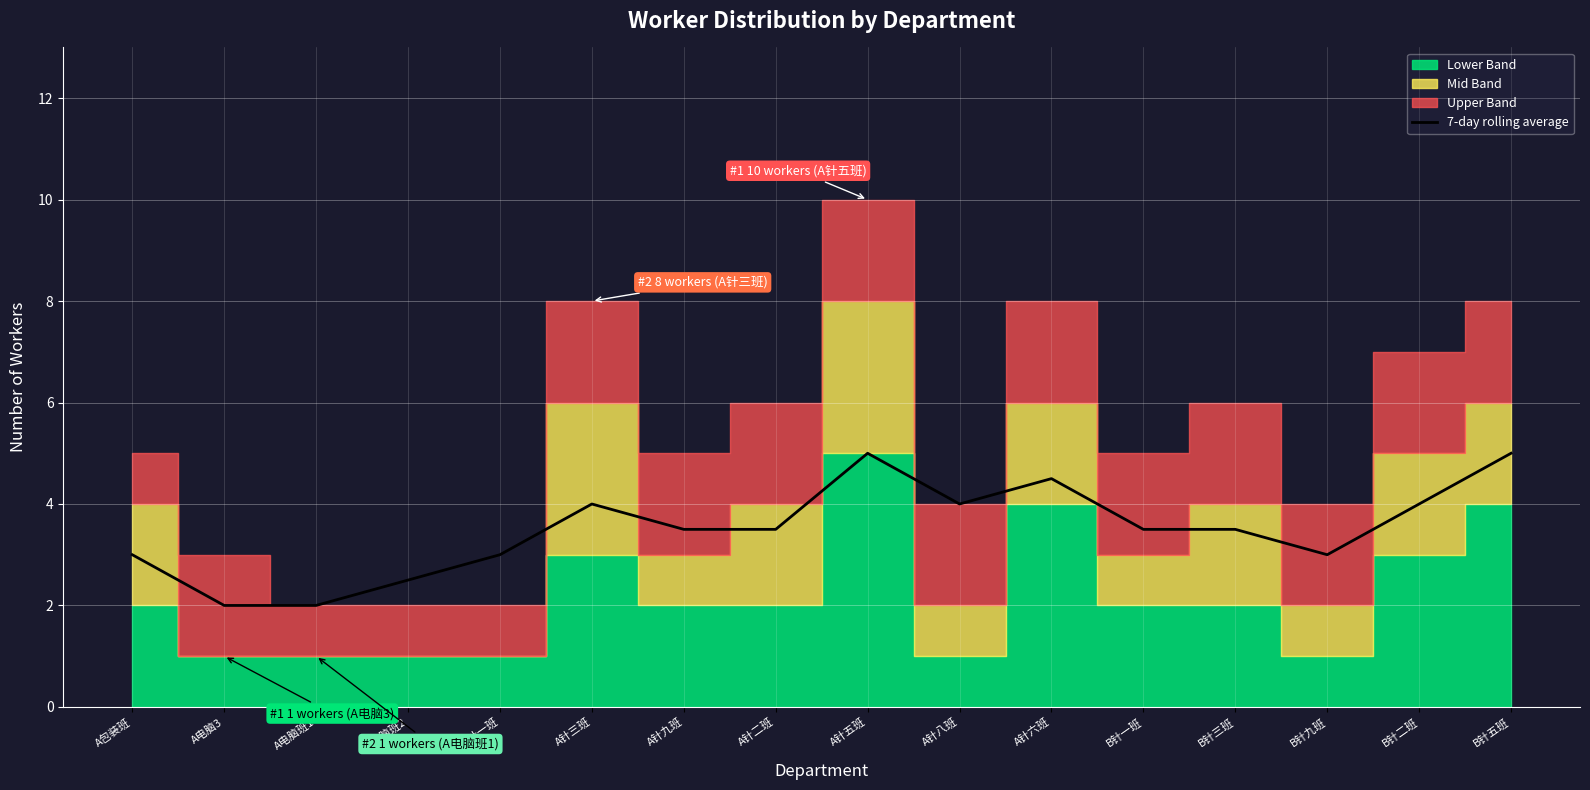

How many points are lower than both their immediate neighbors (excluding endpoints)?

2